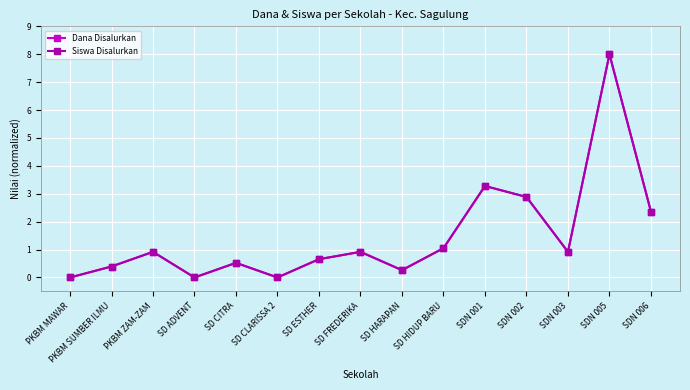

What is the value of the Dana Disalurkan point at the 5th from the left?

0.5